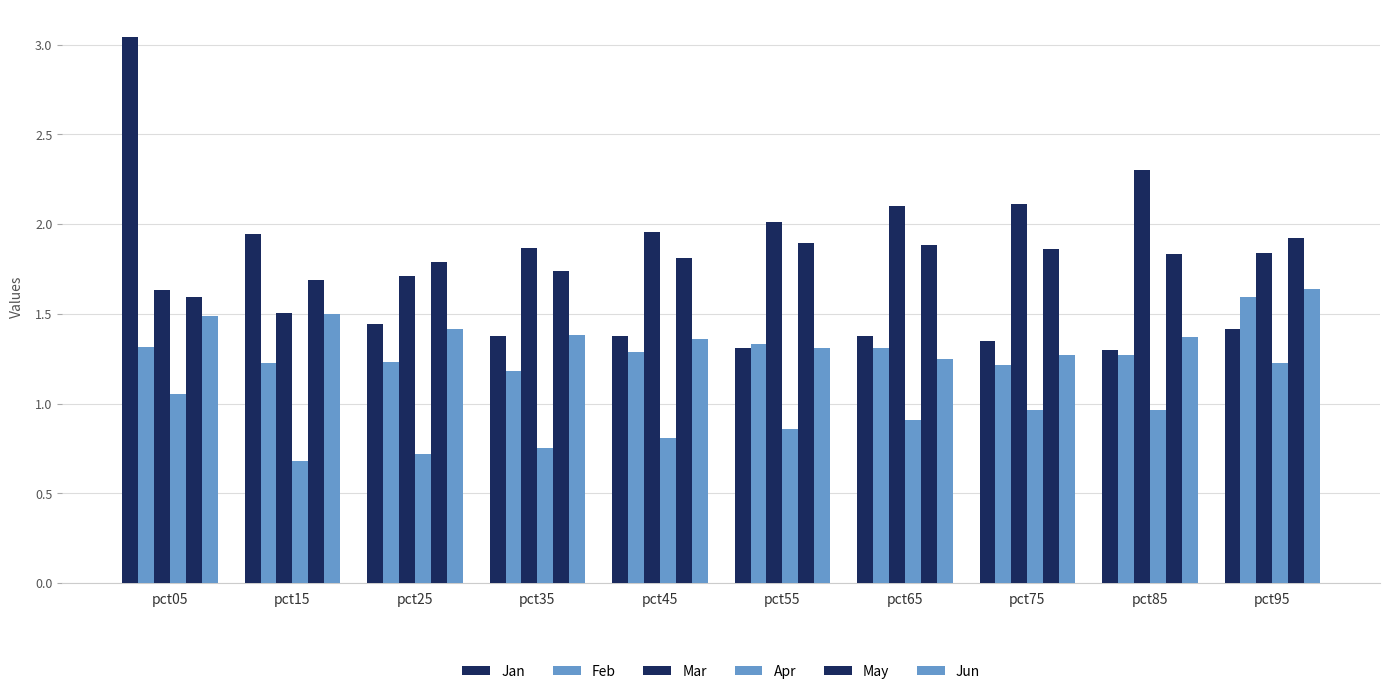

The May series shows 0.4 at pct75. True or false?

False